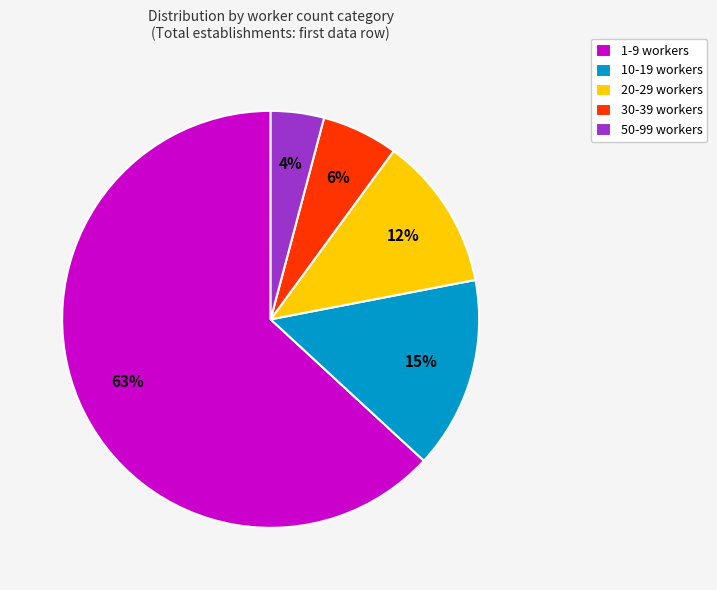

What is the ratio of the value at 20-29 to the value at 1-9?

0.2